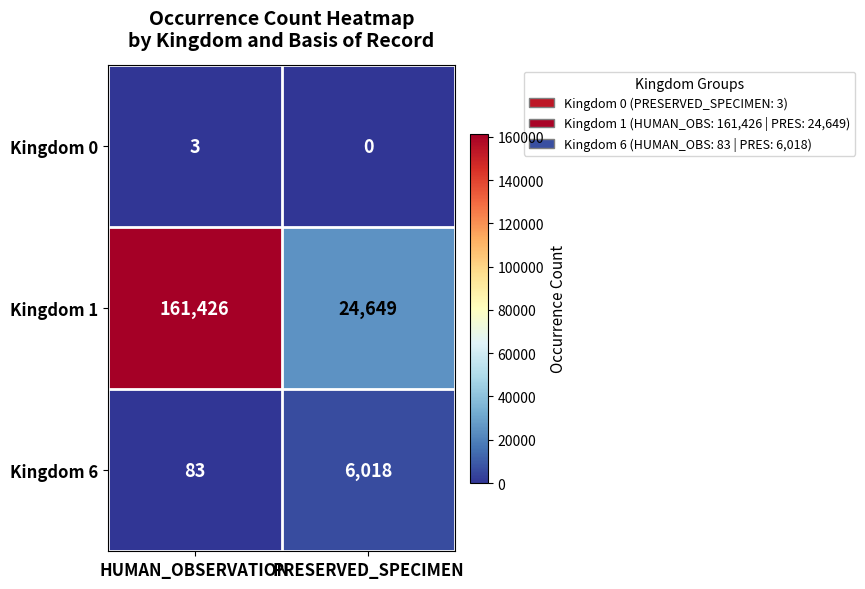

True or false: Kingdom 1 has a value of 24649 at PRESERVED_SPECIMEN.

True